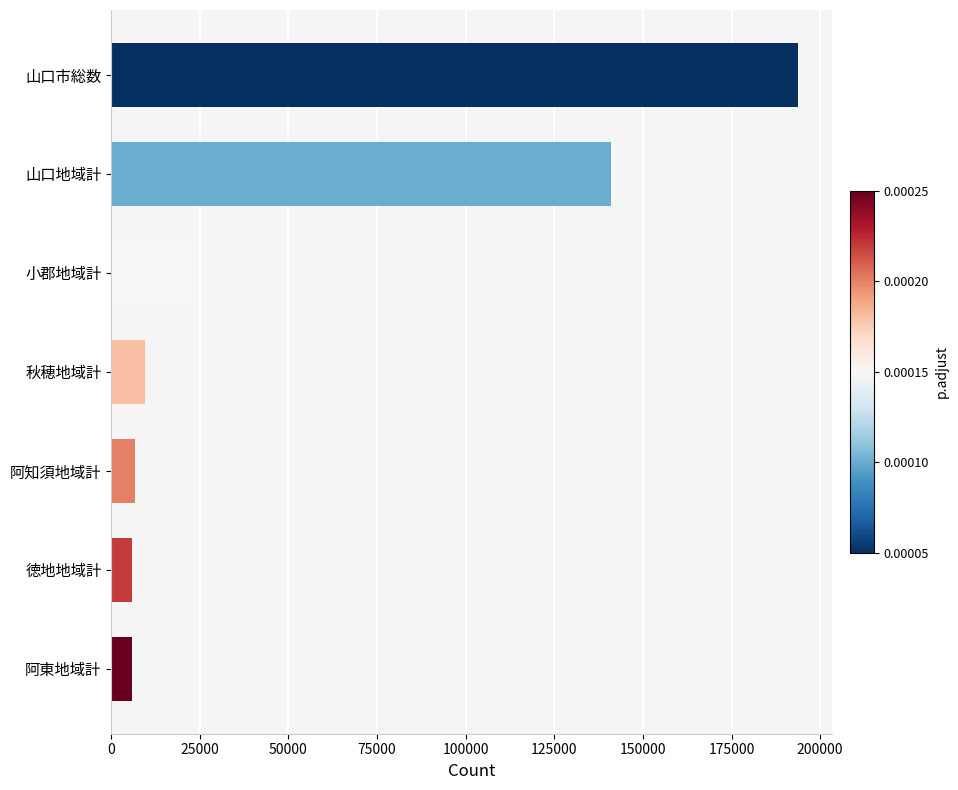

What is the ratio of the value at 小郡地域計 to the value at 阿知須地域計?

3.7